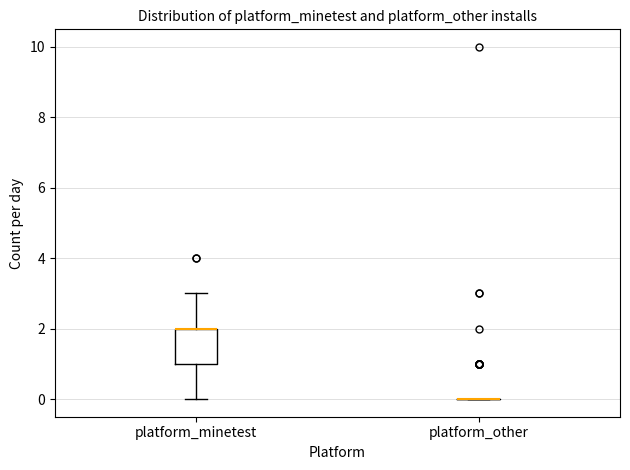

Reading left to right, transcribe this box plot: for each box, give where its median line is, the range the box spans, and where its two whiskers end, as read against the y-axis. The values are not printed on the chart, so give them approximately, as read against the axis.

platform_minetest: median 2 (drawn on the box's upper edge), box 1 to 2, whiskers 0 to 3
platform_other: box collapsed to a line at 0, whiskers 0 to 0